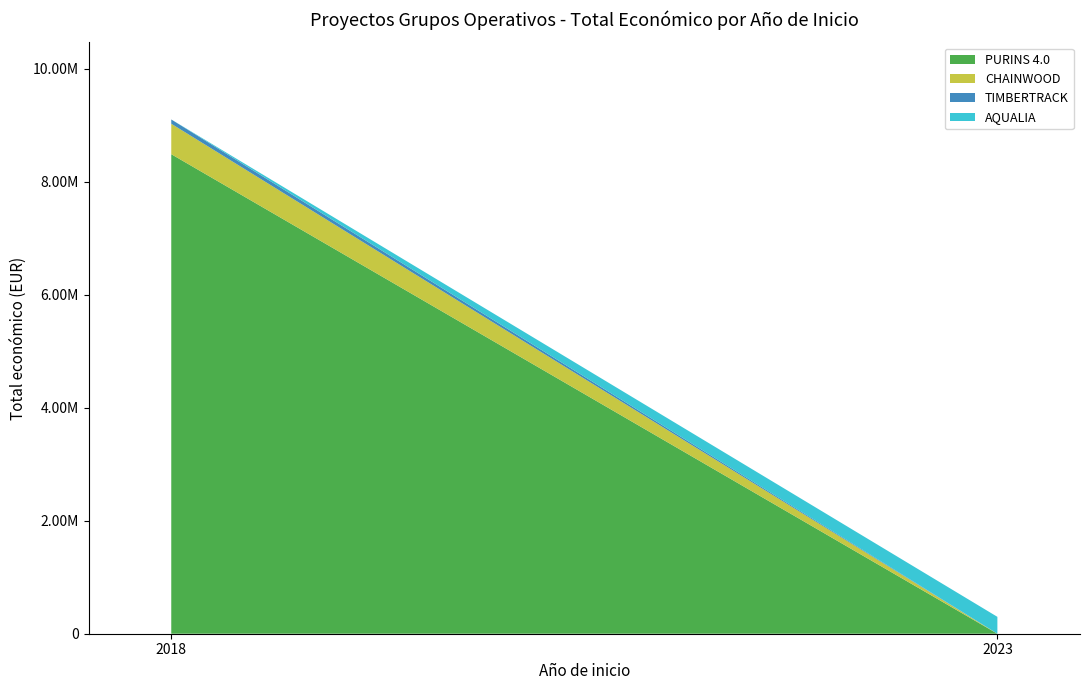

Reading right to left, transcribe all the data shown in this chart.

CHAINWOOD (2018)=539000	PURINS 4.0 (2018)=8484999	TIMBERTRACK (2018)=75575	AQUALIA (2023)=298790